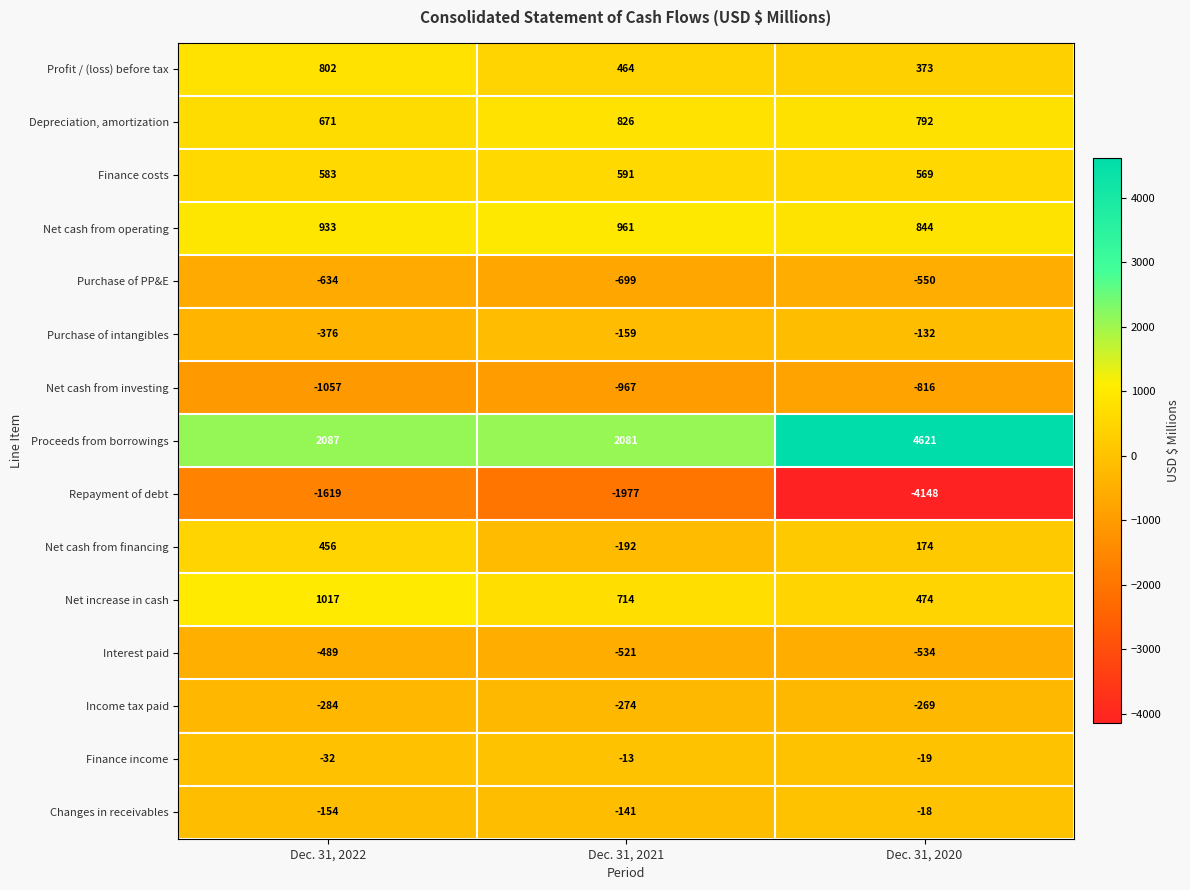

The Net cash from operating series shows 961 at Dec. 31, 2021. True or false?

True